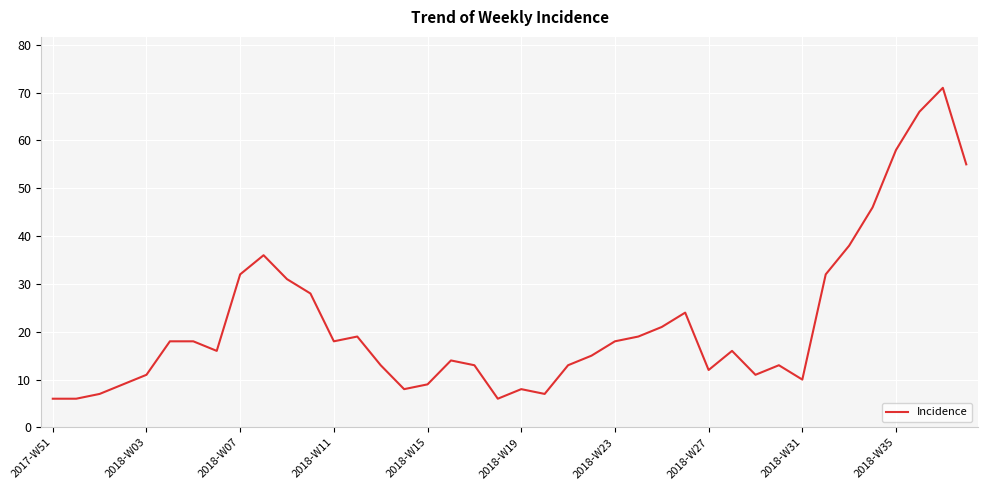

What is the minimum value shown in the chart?

6